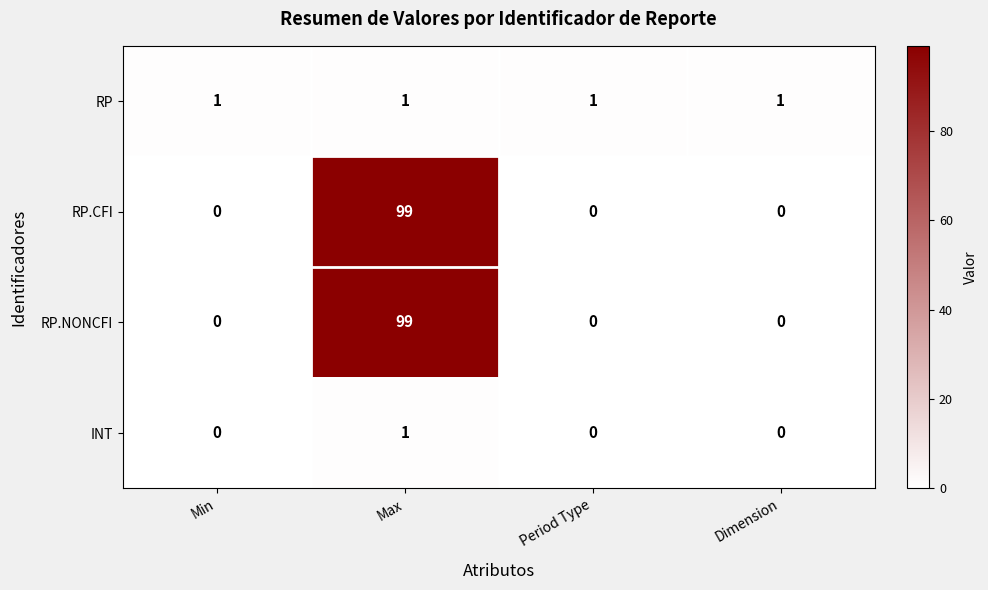

What is the difference between the RP.CFI values at Max and Min?

99